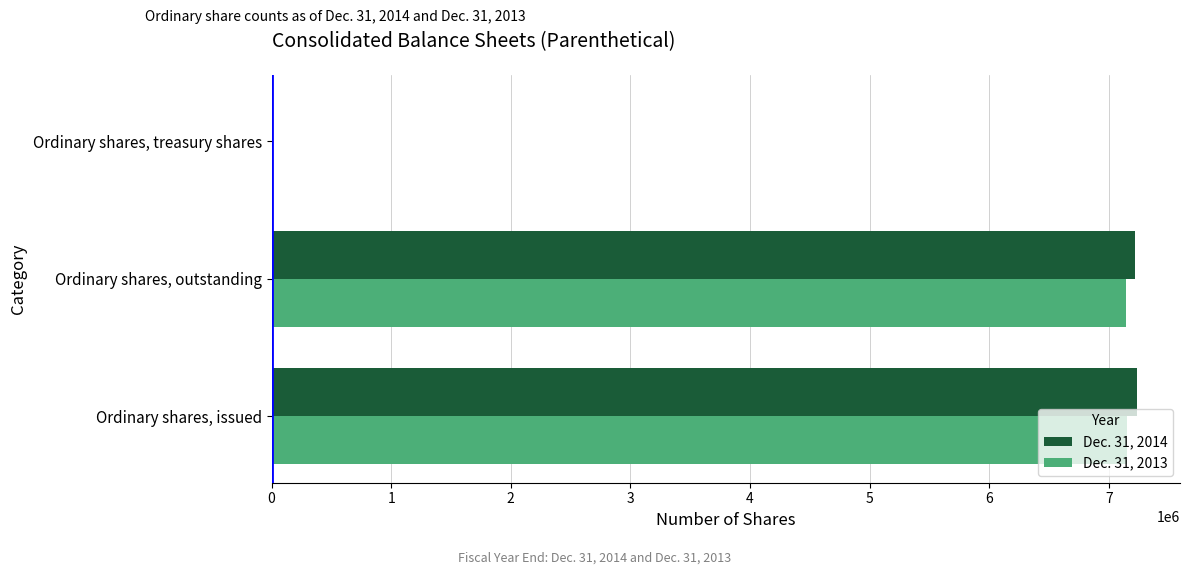

Is the value of Dec. 31, 2014 at Ordinary shares, outstanding greater than the value of Dec. 31, 2013 at Ordinary shares, treasury shares?

Yes